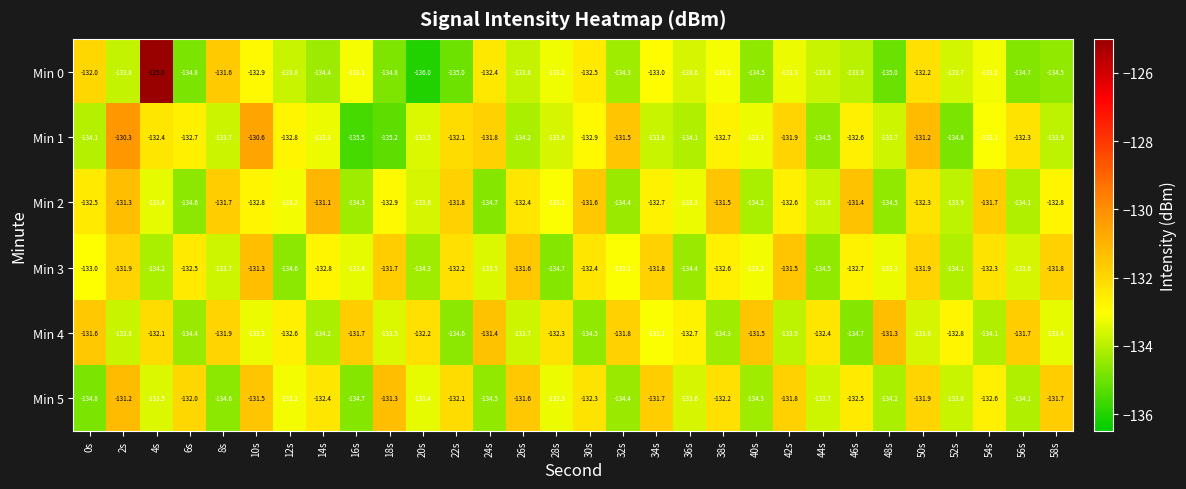

What is the total value across all series at 20s?

-803.0